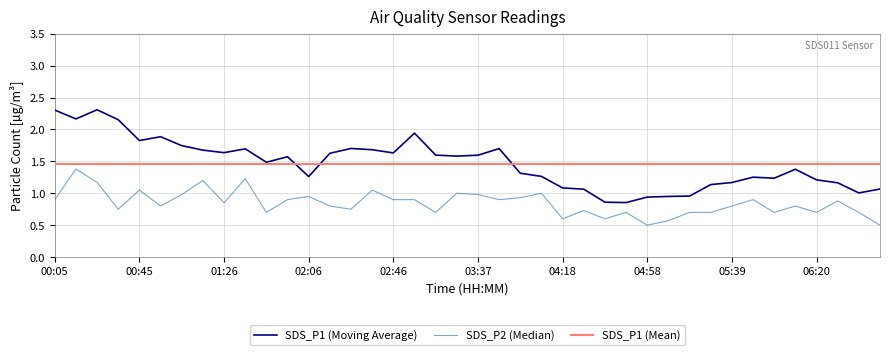

List the labels in order of value, largest first.

00:15, 01:36, 01:16, 00:25, 00:45, 02:36, 03:27, 04:07, 01:06, 03:37, 02:06, 03:57, 00:05, 01:56, 02:46, 02:57, 03:47, 05:49, 06:30, 01:26, 00:56, 02:16, 05:39, 06:10, 00:35, 02:26, 04:28, 01:46, 03:17, 04:48, 05:19, 05:29, 05:59, 06:20, 06:41, 04:18, 04:38, 05:09, 04:58, 06:51